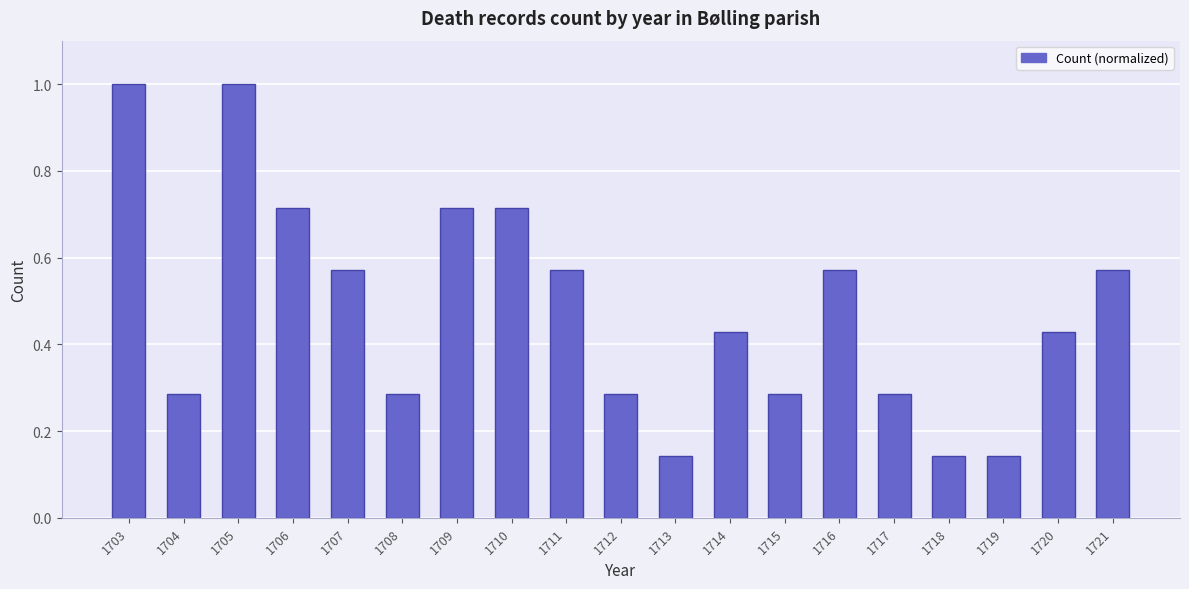

Which has a higher value, 1712 or 1711?

1711